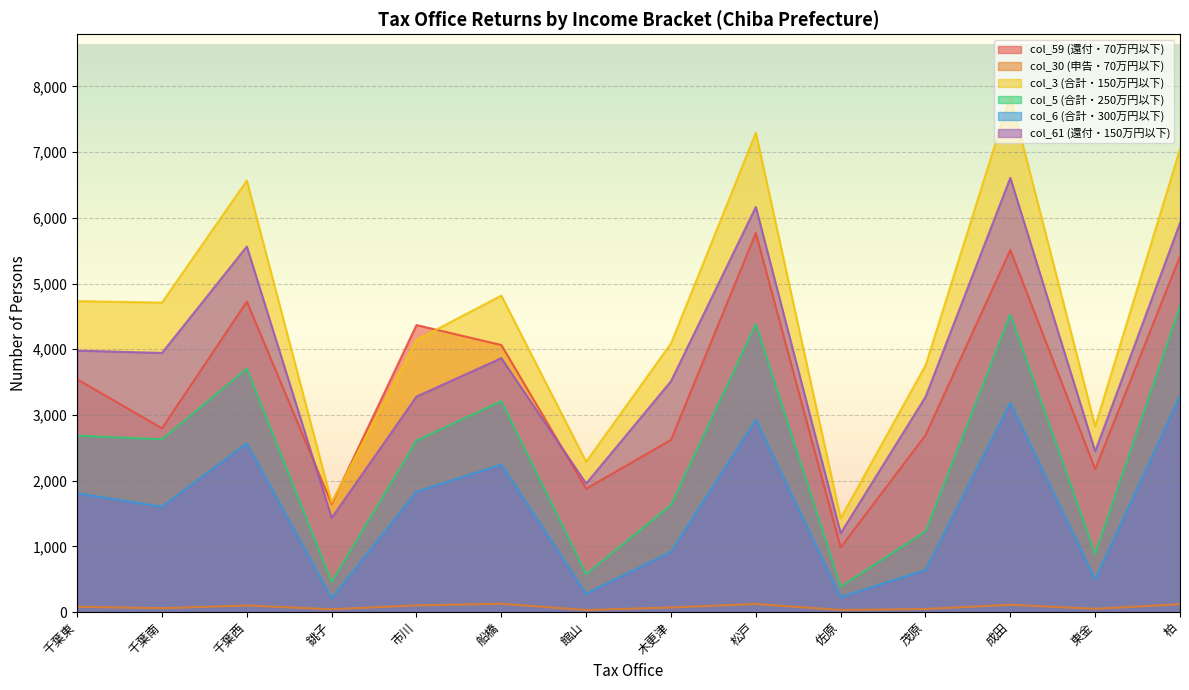

What is the total value across all series at 柏?

26440